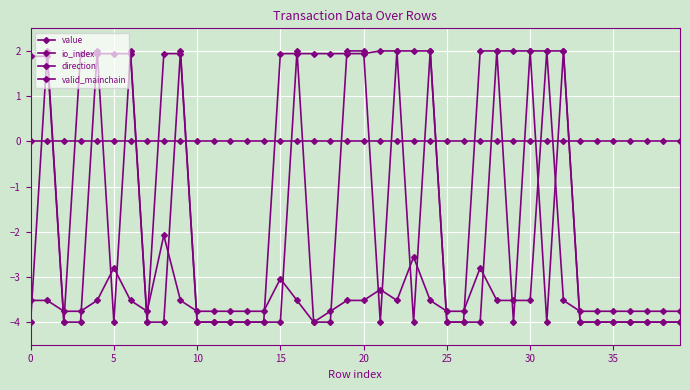

At how many categories does at least one series exceed 0?

24